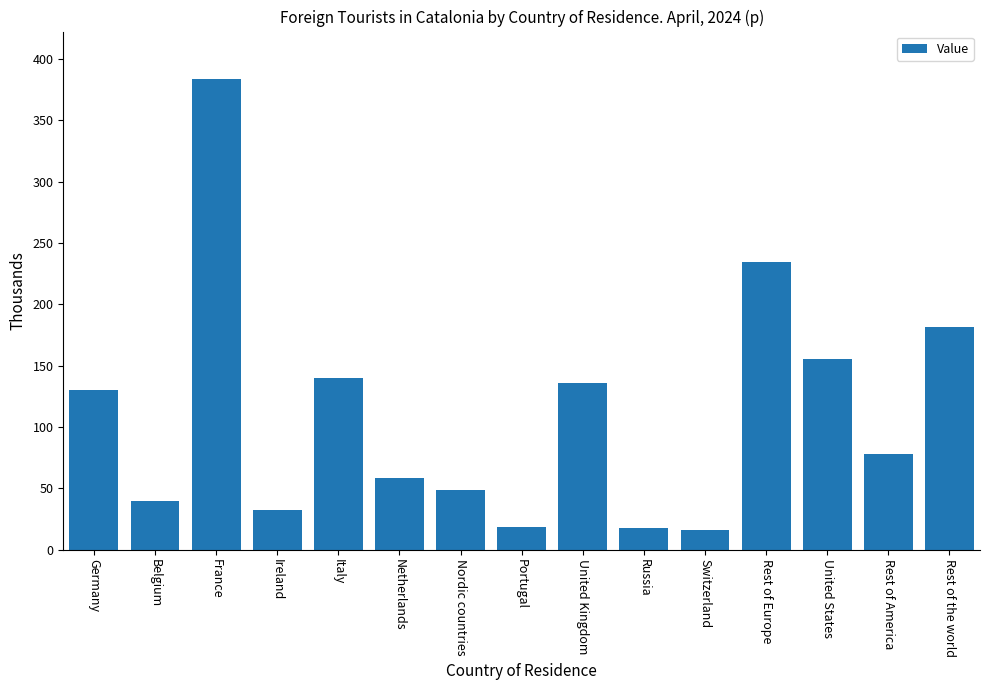

True or false: the data shows 383.8 at France.

True